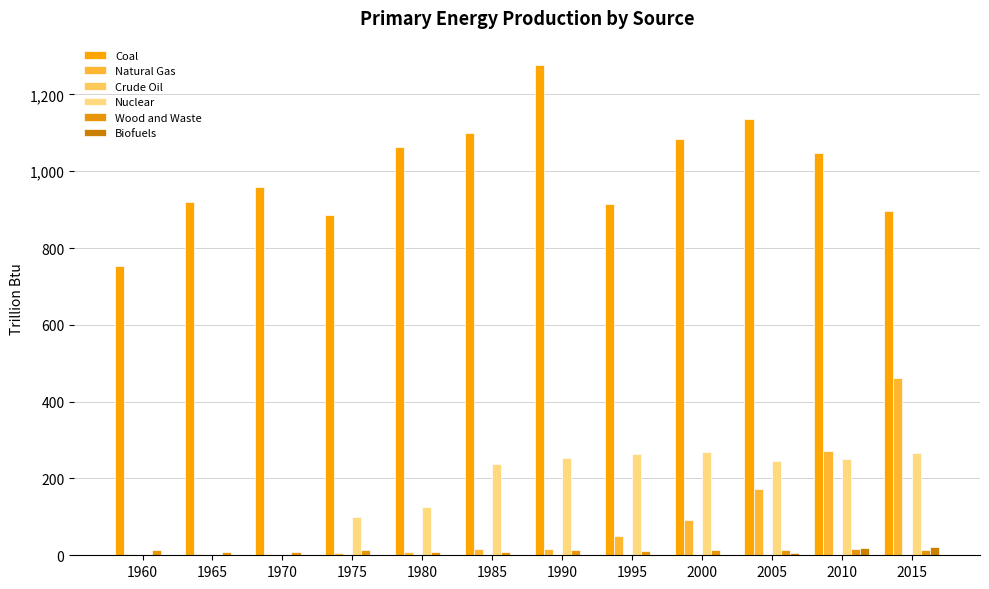

Which category has the highest value across all series?

1990